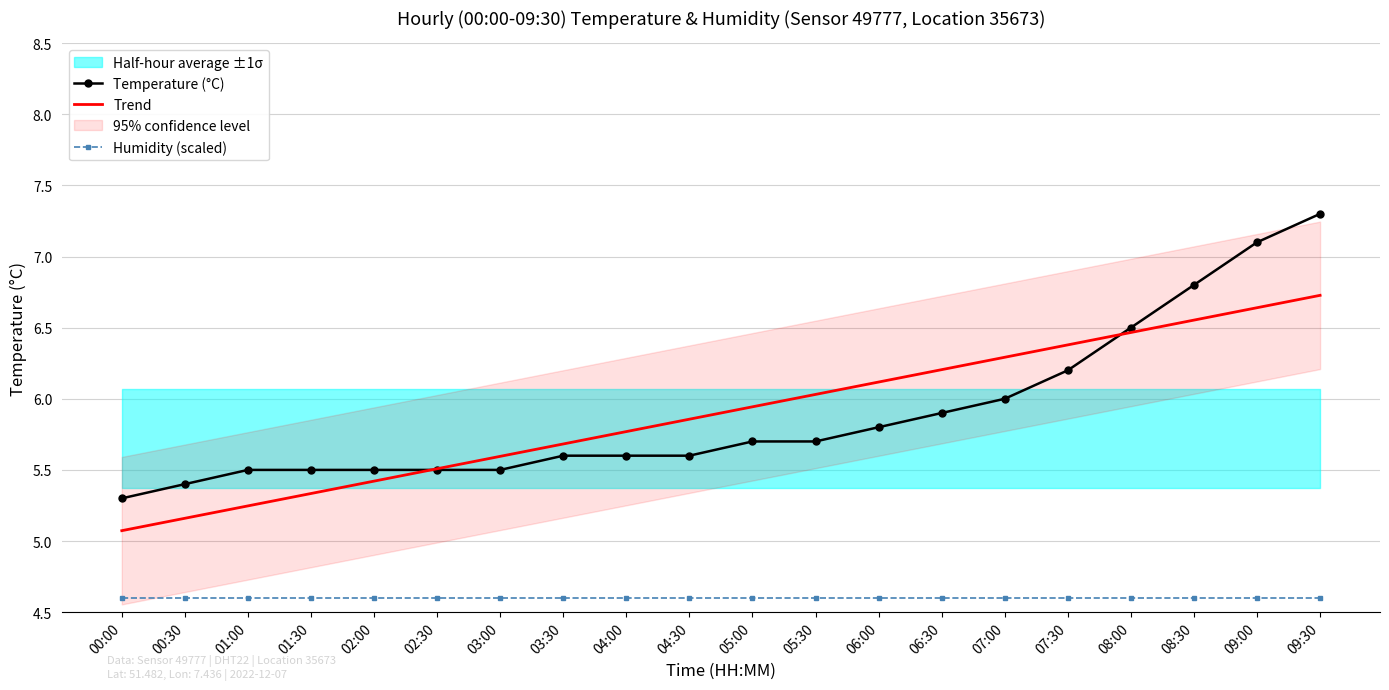

Reading left to right, what are all the values shown in this chart?

Temperature (°C): 5.3	5.4	5.5	5.5	5.5	5.5	5.5	5.6	5.6	5.6	5.7	5.7	5.8	5.9	6.0	6.2	6.5	6.8	7.1	7.3
Trend: 5.1	5.2	5.2	5.3	5.4	5.5	5.6	5.7	5.8	5.9	5.9	6.0	6.1	6.2	6.3	6.4	6.5	6.6	6.6	6.7
Humidity (scaled): 4.6	4.6	4.6	4.6	4.6	4.6	4.6	4.6	4.6	4.6	4.6	4.6	4.6	4.6	4.6	4.6	4.6	4.6	4.6	4.6